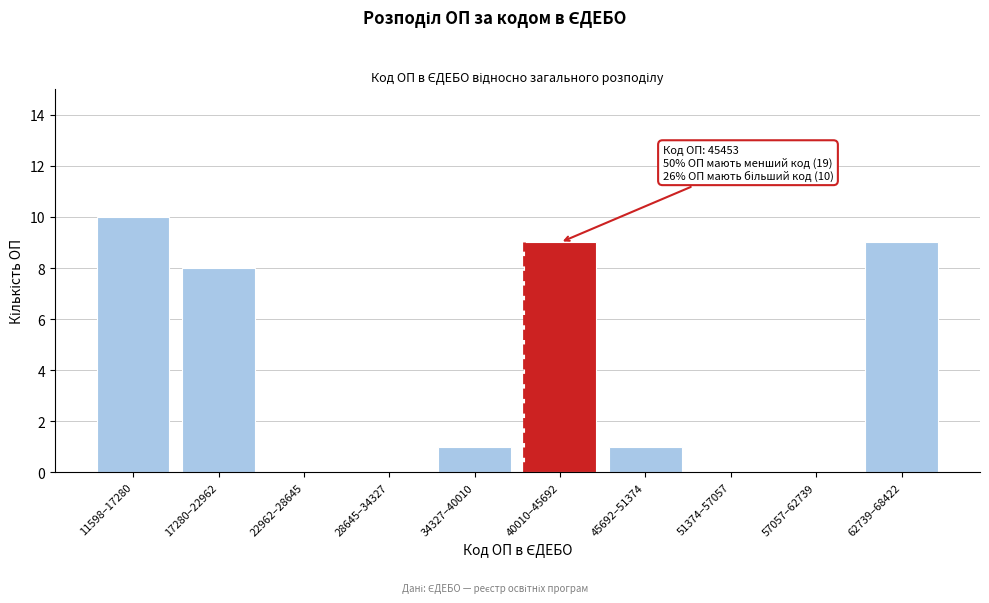

Reading right to left, transcribe all the data shown in this chart.

62739–68422=9	57057–62739=0	51374–57057=0	45692–51374=1	40010–45692=9	34327–40010=1	28645–34327=0	22962–28645=0	17280–22962=8	11598–17280=10